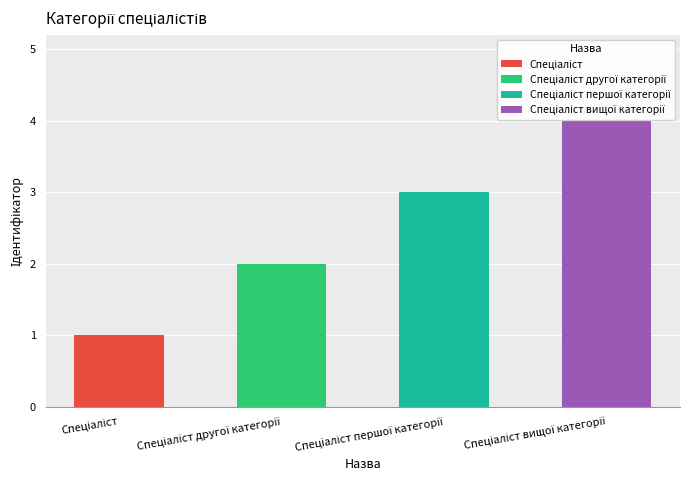

What is the difference between the values at Спеціаліст вищої категорії and Спеціаліст?

3